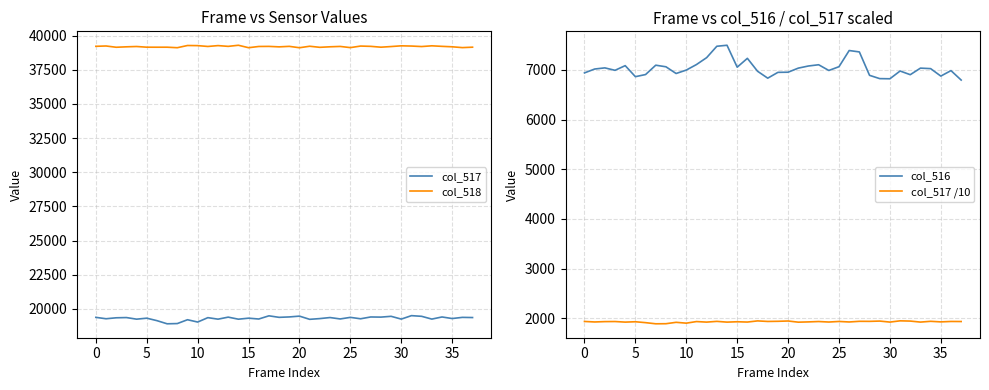

Which series has the largest range (max minus min)?

col_516